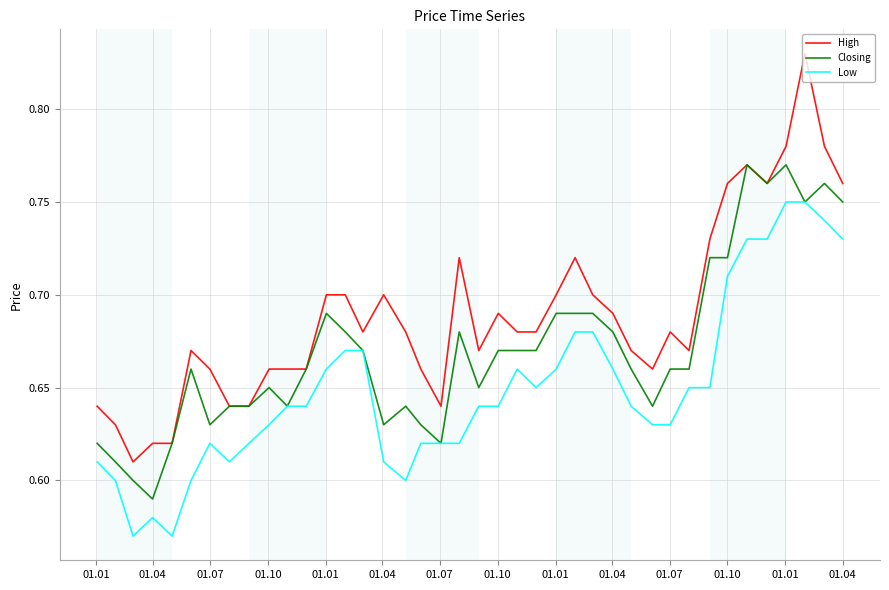

Which series has the widest spread of values?

High